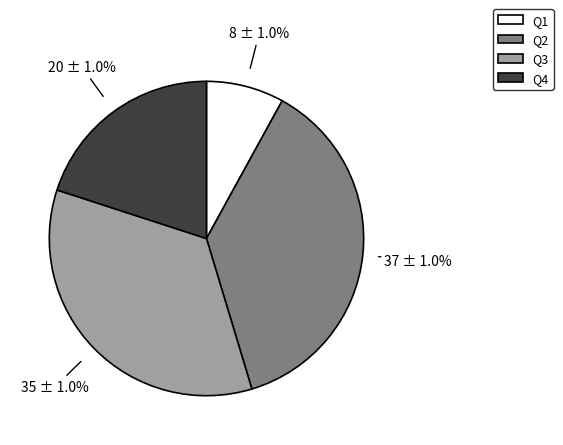

Is there a majority slice in this chart?

No